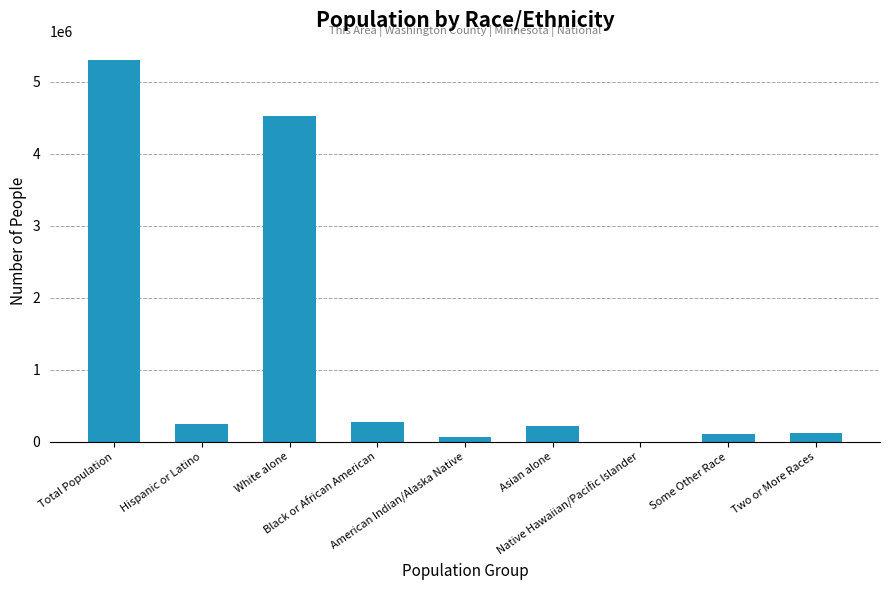

What is the difference between the second highest and second lowest values?

4463146